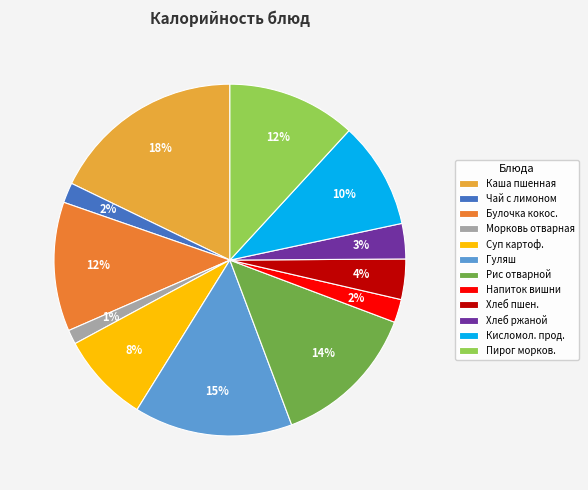

To the nearest percent, what percentage of the pie is Хлеб ржаной?

3%